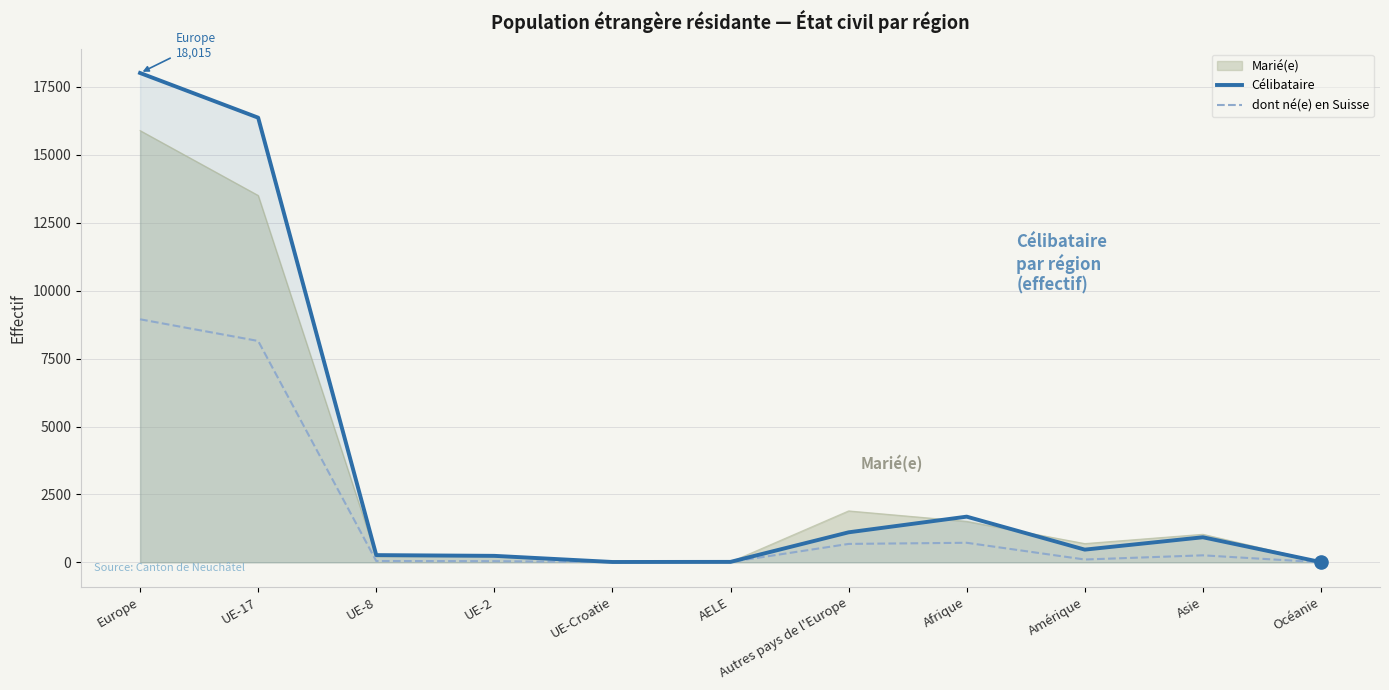

What are all the series names shown in the legend?

Marié(e), Célibataire, dont né(e) en Suisse